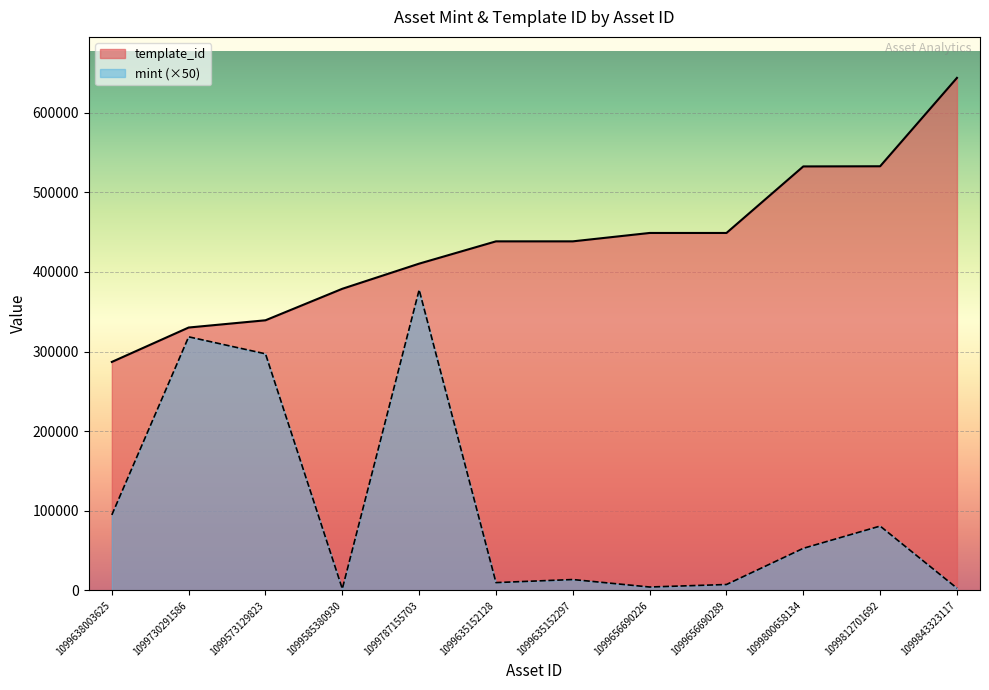

Count the number of data series in this chart.

2